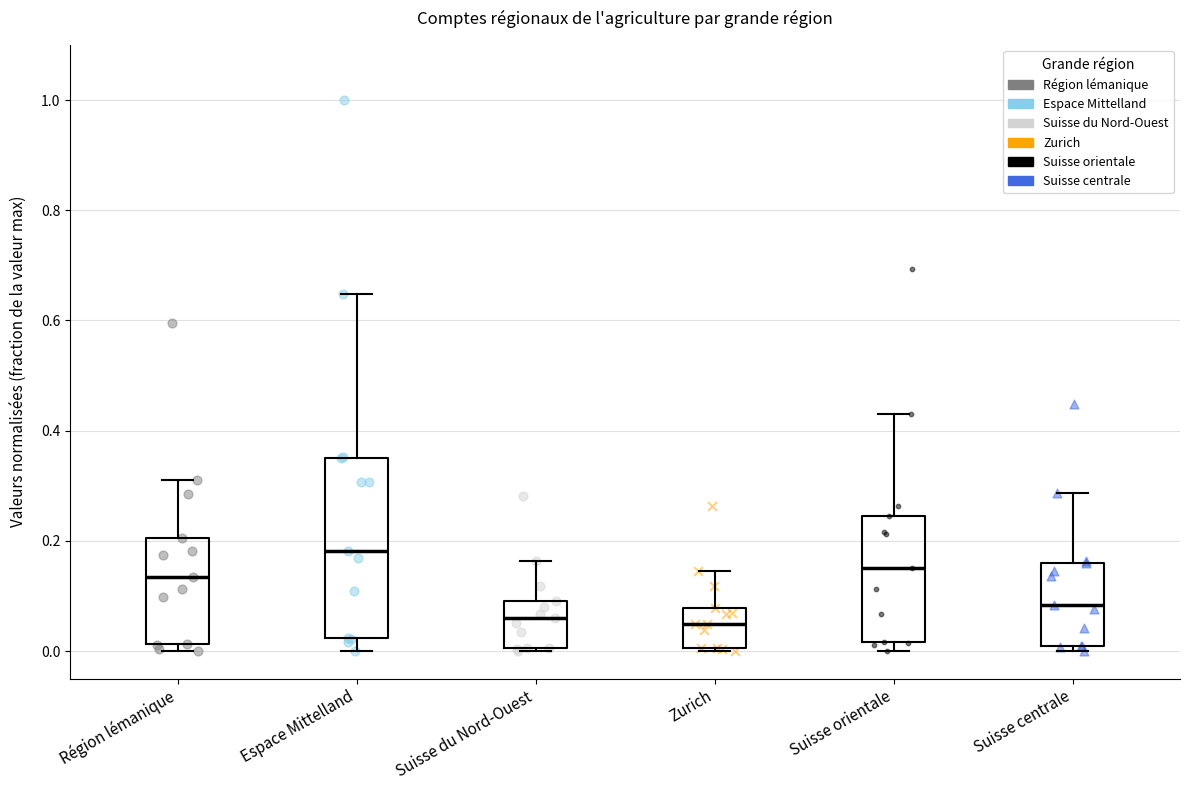

Which box has the highest median line?

Espace Mittelland